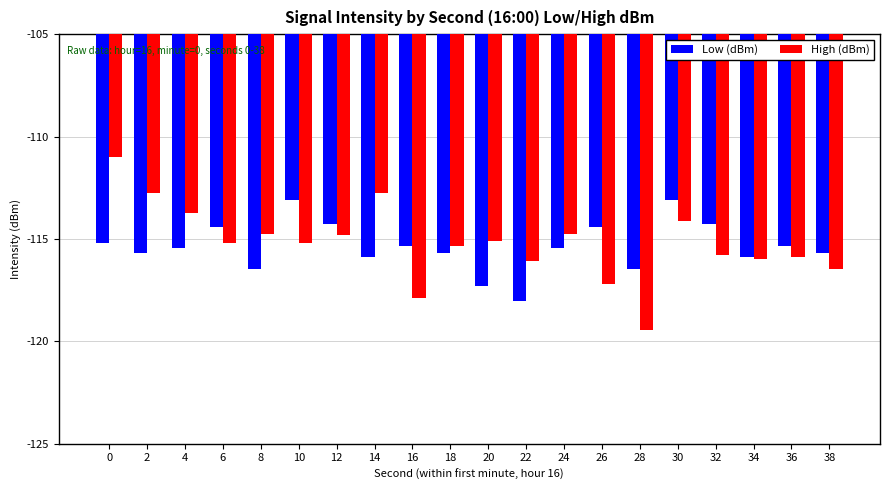

What is the highest value of the Low (dBm) series?

-113.1